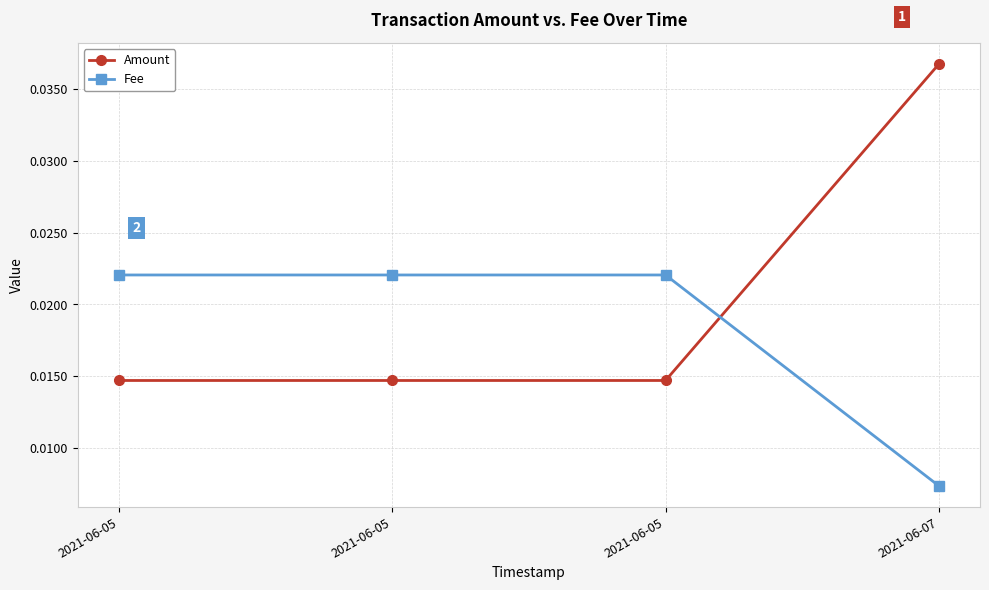

How many series are shown in this chart?

2